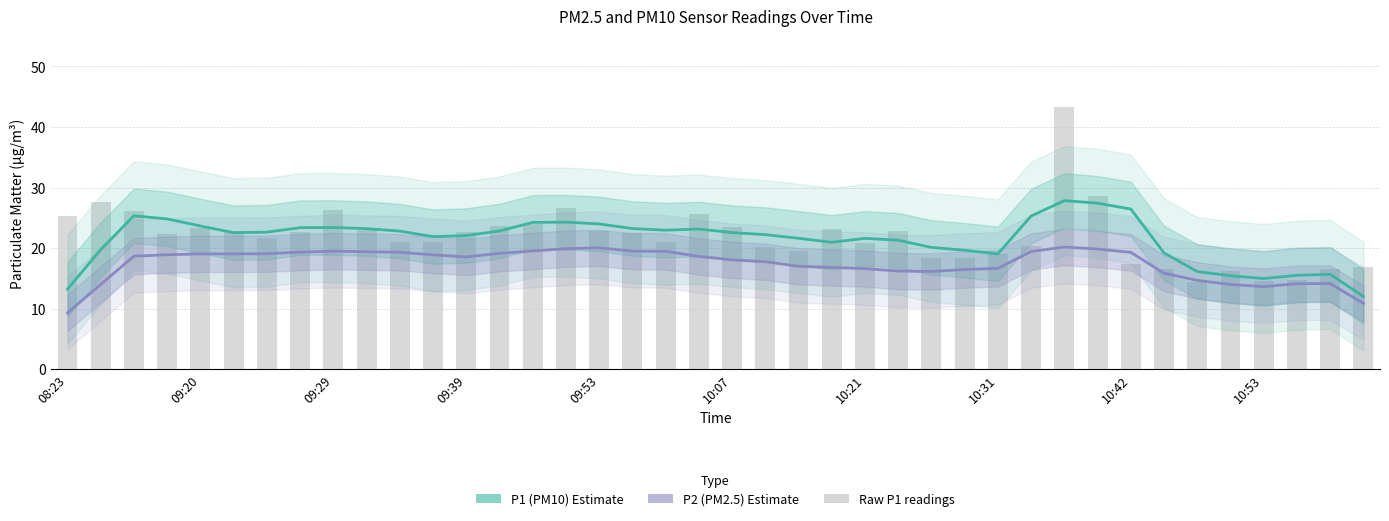

What value does the P1 (PM10) series have at 26?

20.1